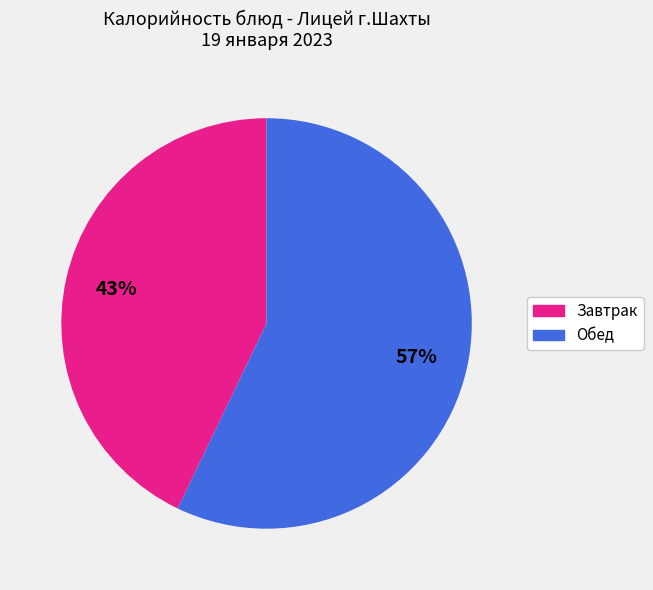

Does any single category account for the majority?

Yes